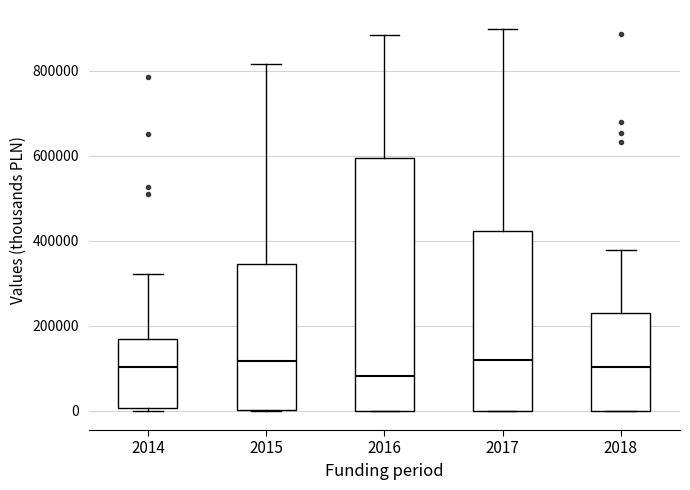

Where does the upper whisker of the box at x = 2018 end on the y-axis? The values are not printed on the chart, so give them approximately, as read against the axis.

380000